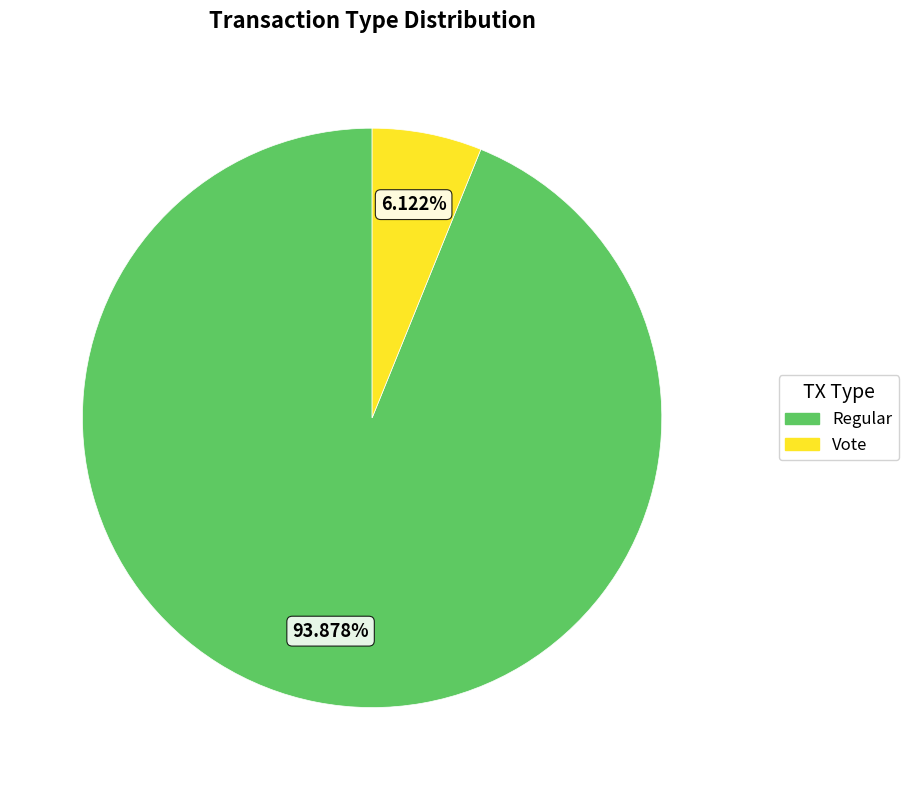

To the nearest percent, what is the difference between the largest and smallest slice percentages?

88%